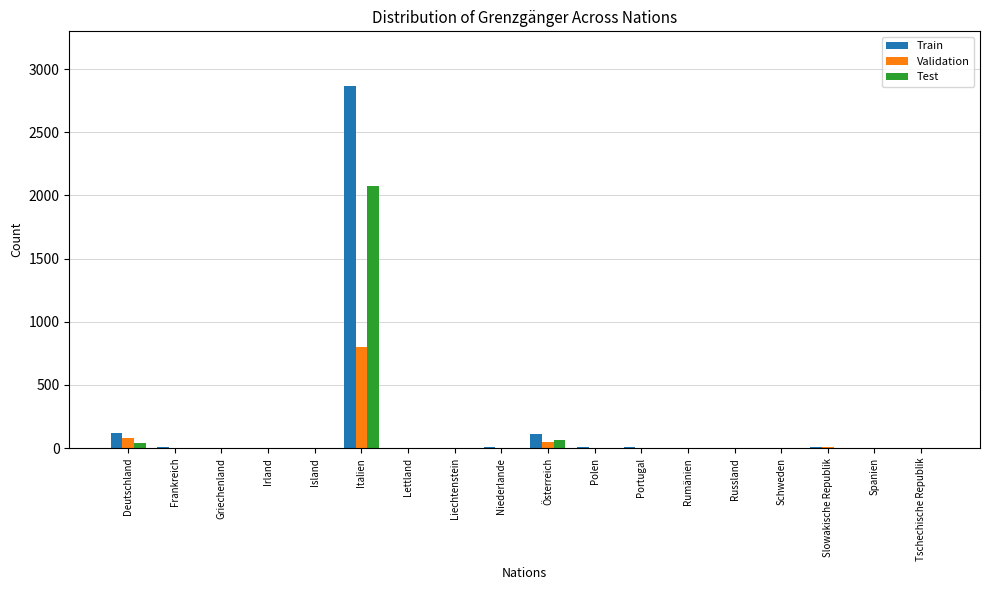

At which category is the sum across all series the highest?

Italien